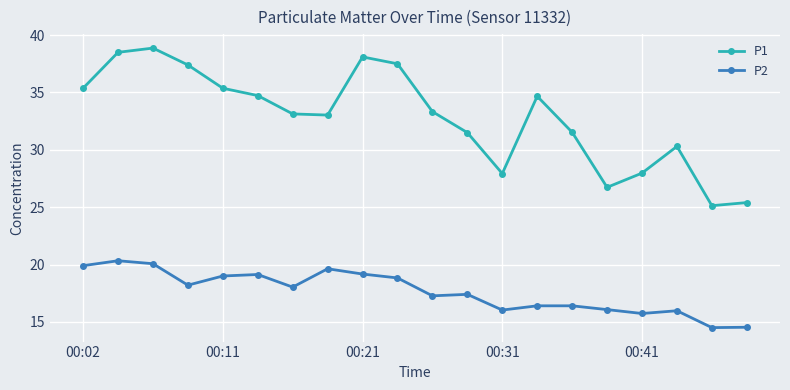

Count the number of categories in the chart.

20